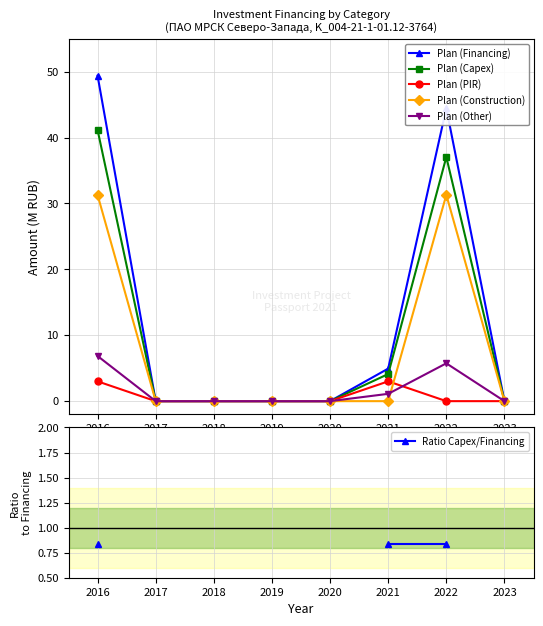

How many categories are shown in the chart?

8